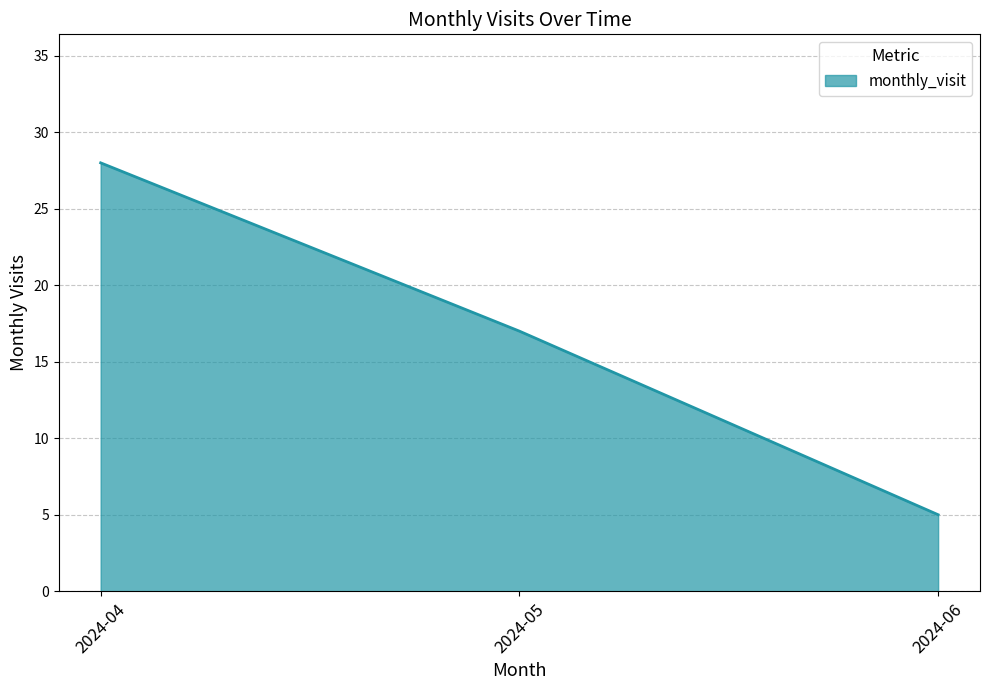

Rank the categories by value from highest to lowest.

2024-04, 2024-05, 2024-06